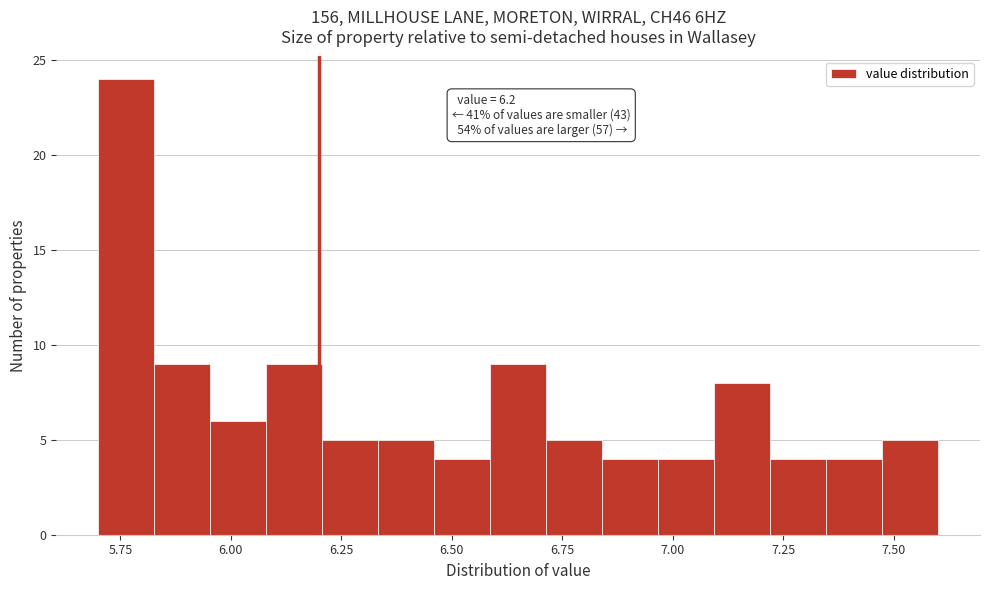

Read against the x-axis, roughly where is the centre of the tallest bar?

5.75